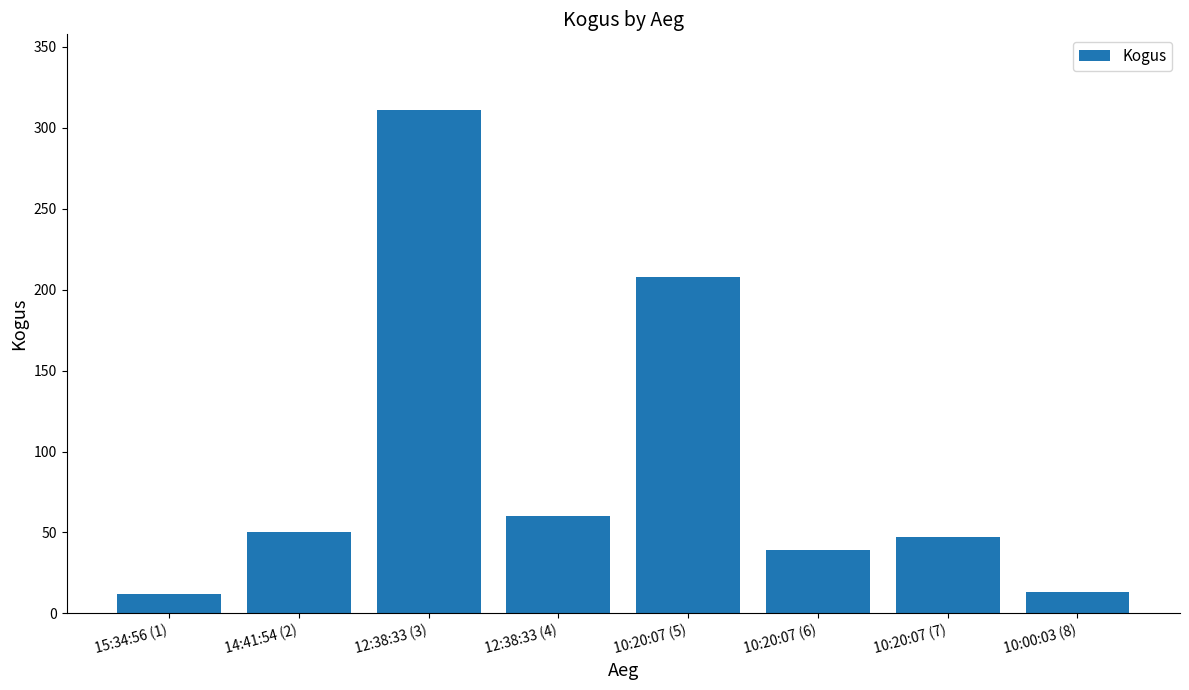

Which category has the highest value across all series?

12:38:33 (3)